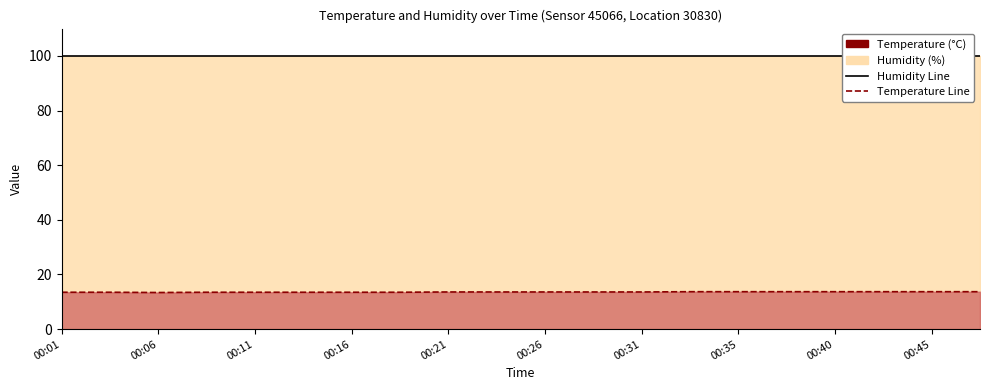

List the series in order of their overall mean, highest first.

Humidity Line, Temperature Line